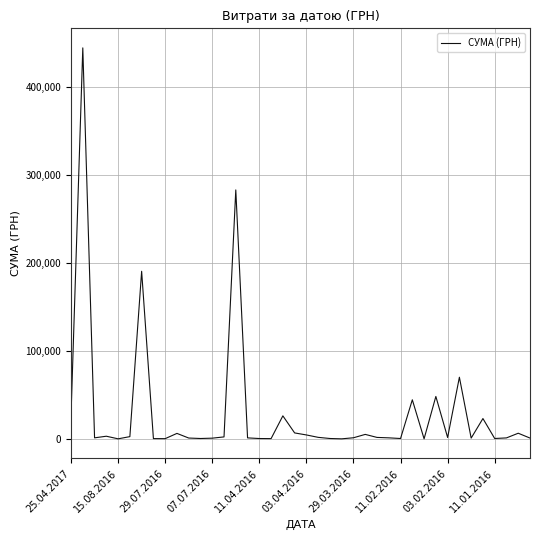

What is the greatest value displayed?

444504.1